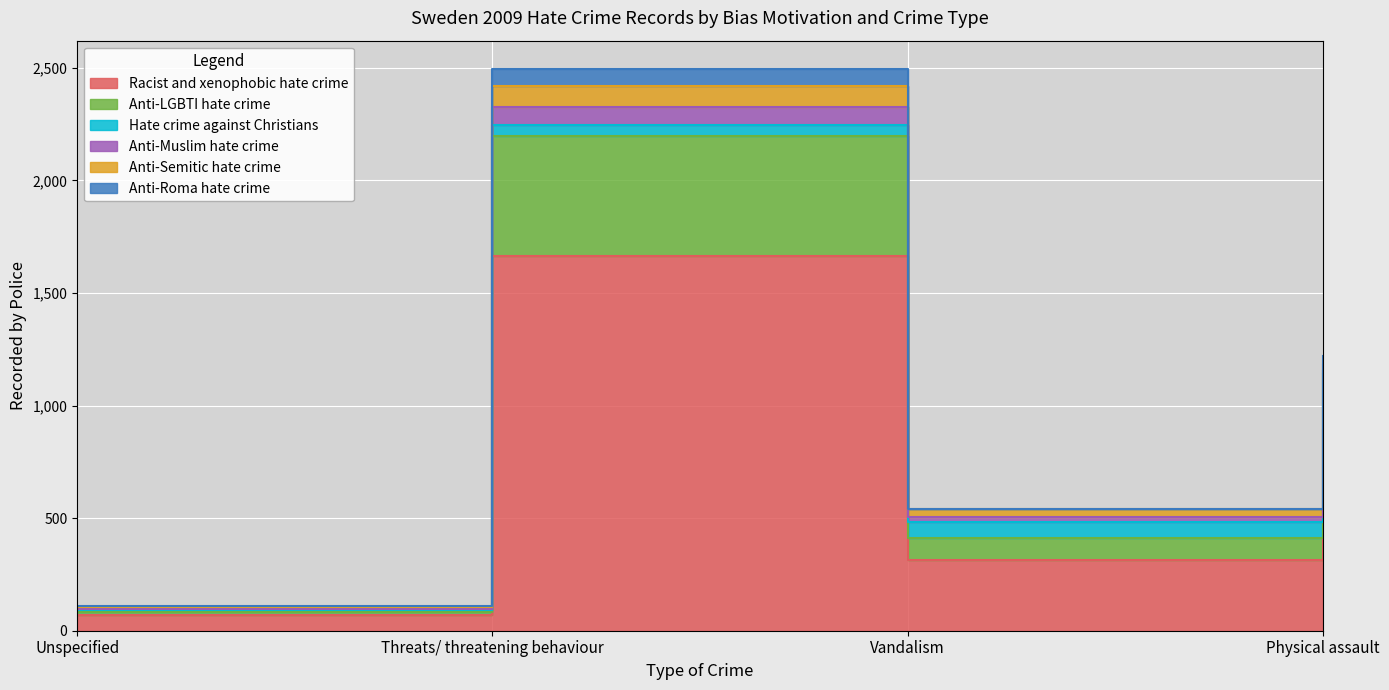

Is it true that Hate crime against Christians equals 7 at Unspecified?

False